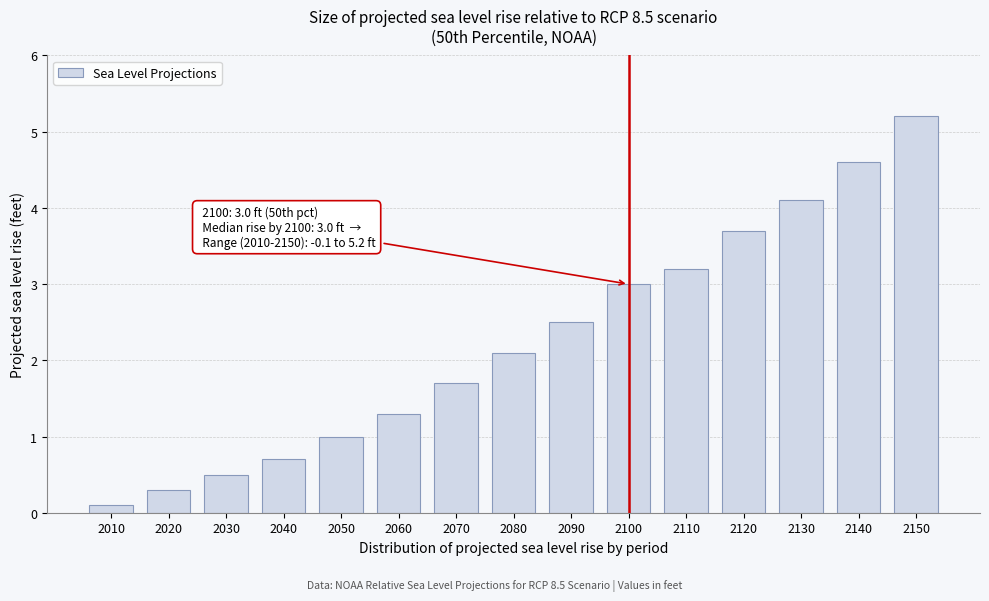

Reading right to left, transcribe all the data shown in this chart.

5.2	4.6	4.1	3.7	3.2	3.0	2.5	2.1	1.7	1.3	1.0	0.7	0.5	0.3	0.1